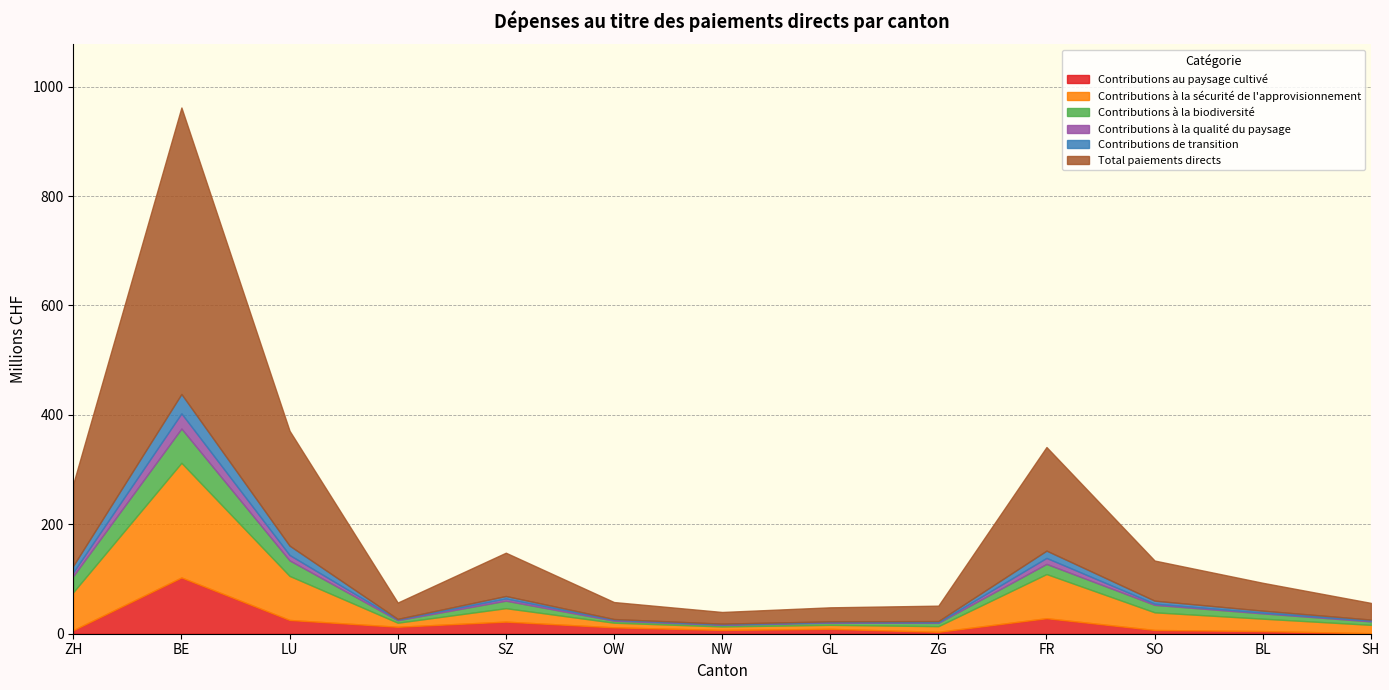

What position from the right is BE?

12